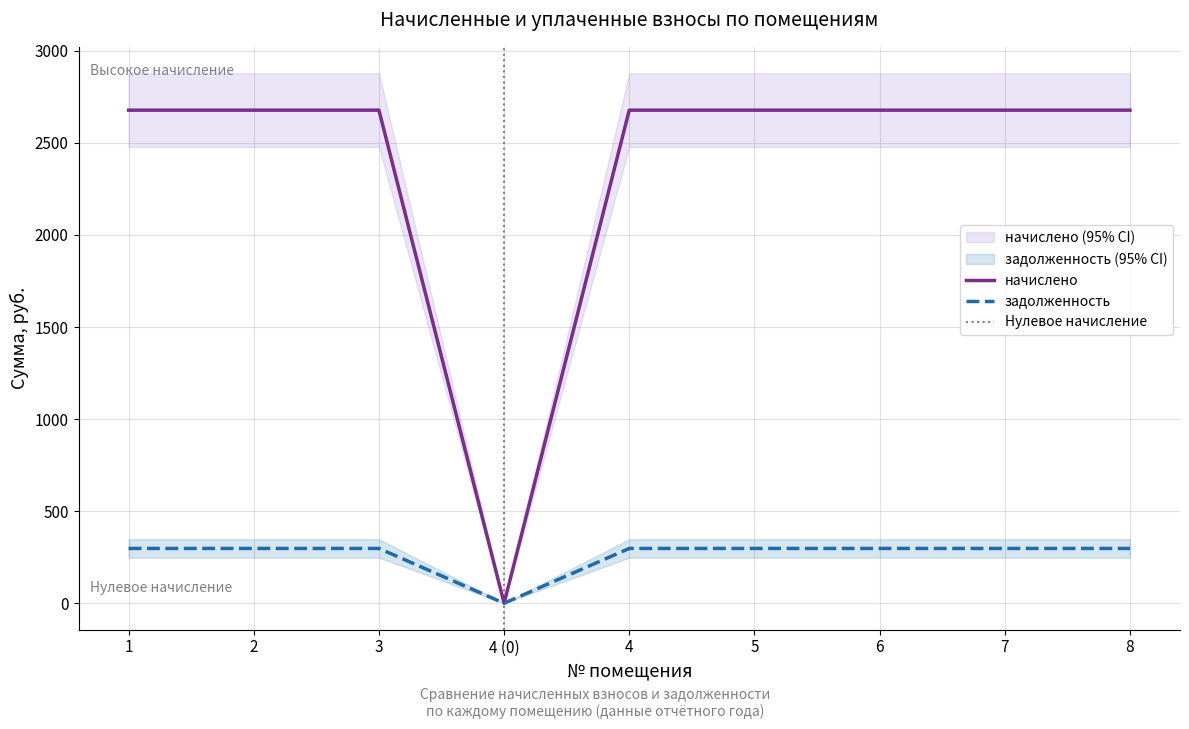

Where is the first local minimum for начислено?

4 (0)